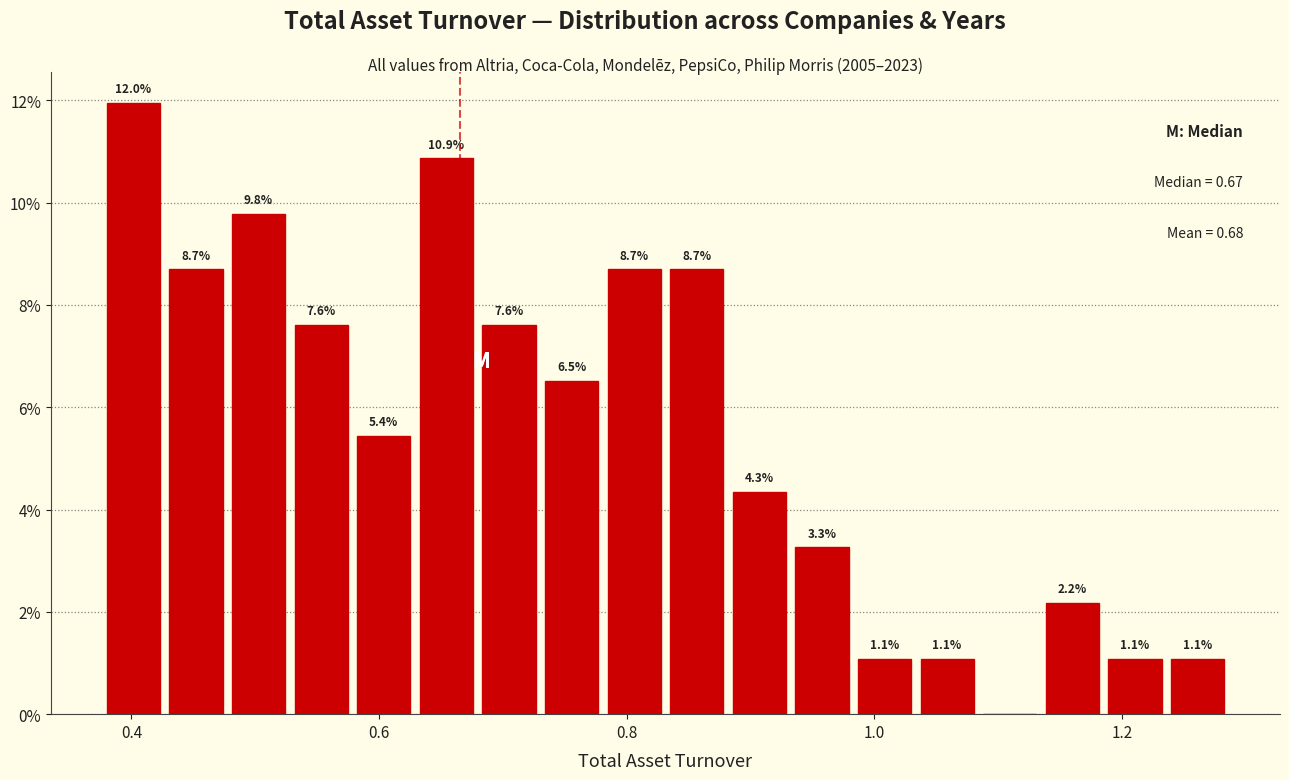

Read against the x-axis, roughly where is the centre of the tallest bar?

0.40